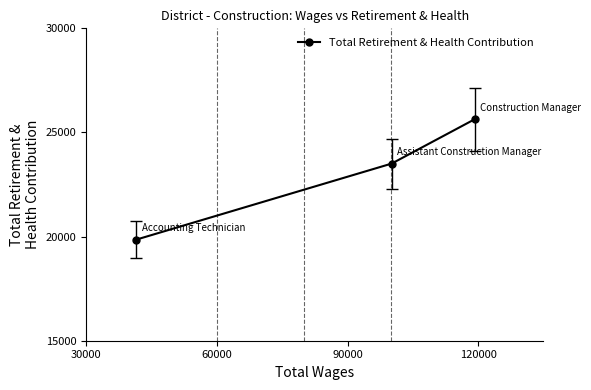

What is the smallest value displayed?

19853